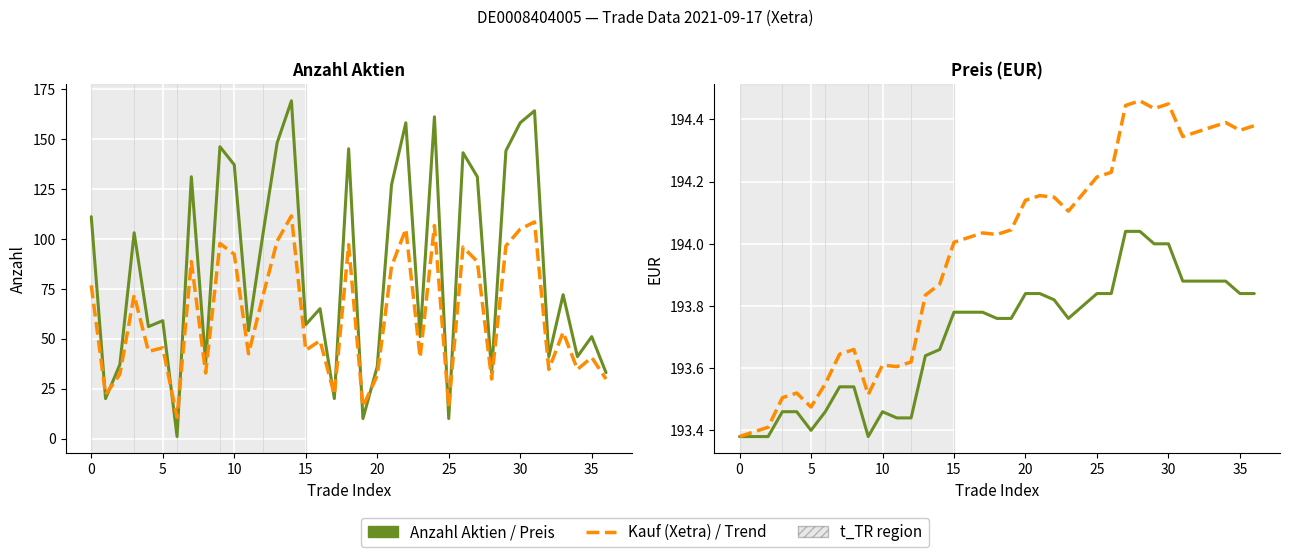

Which label corresponds to the largest value in the chart?

28